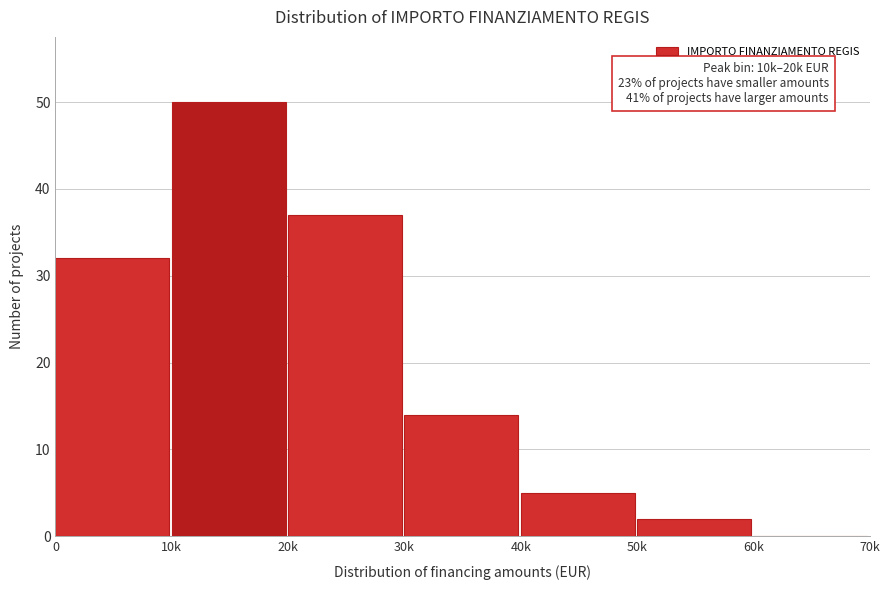

Reading left to right, what are all the values shown in this chart?

0=32	10k=50	20k=37	30k=14	40k=5	50k=2	60k=0